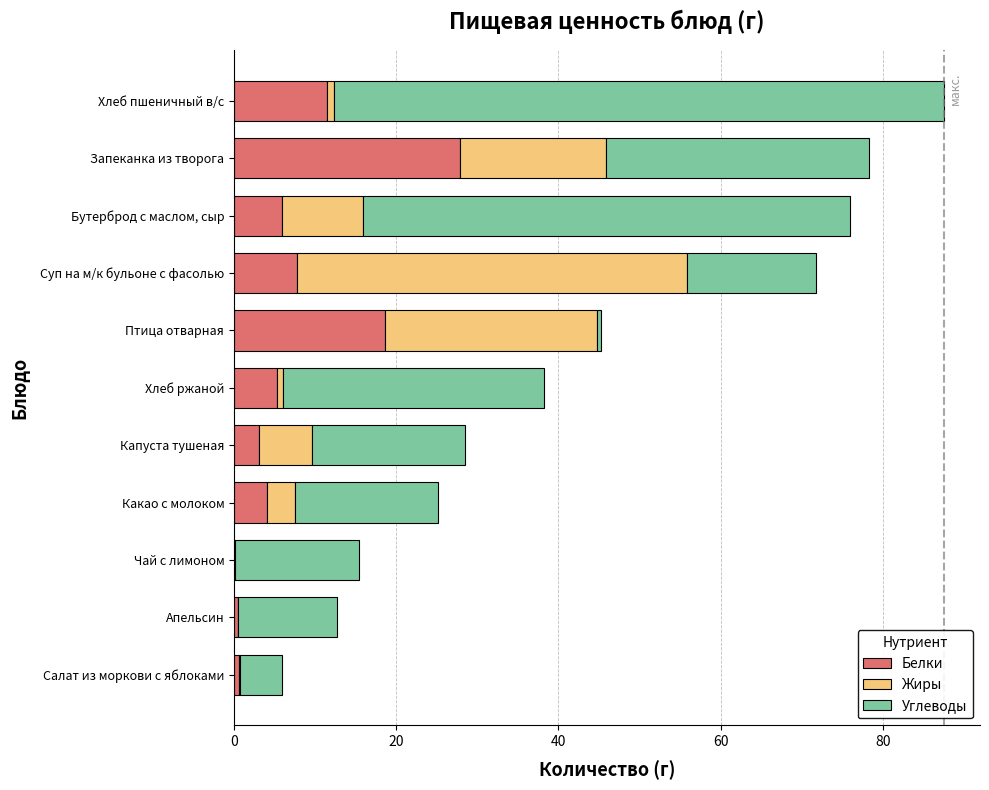

What is the total value across all series at Капуста тушеная?

28.4